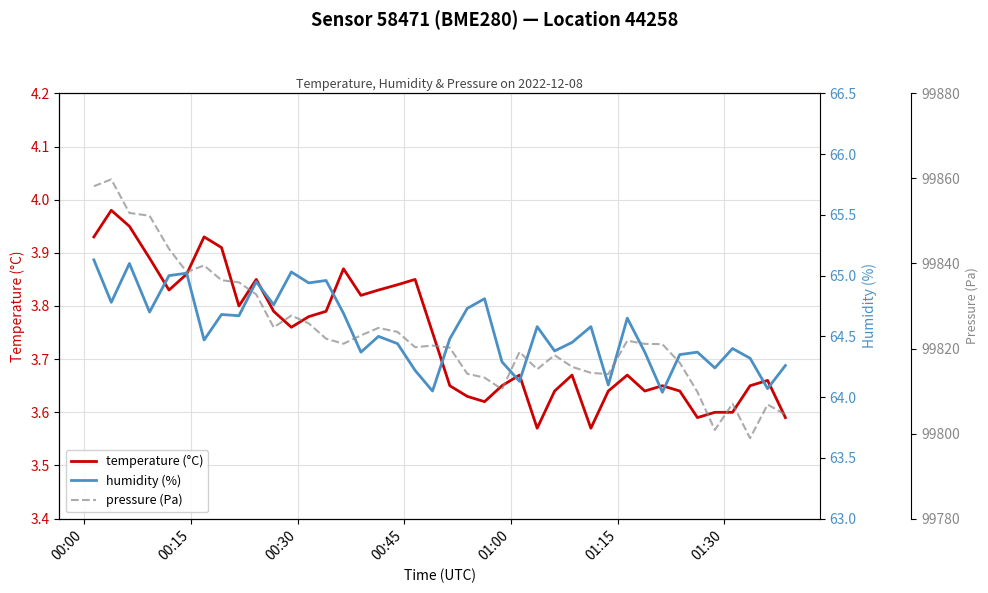

What is the value of the humidity (%) point at the 33rd from the left?

64.0